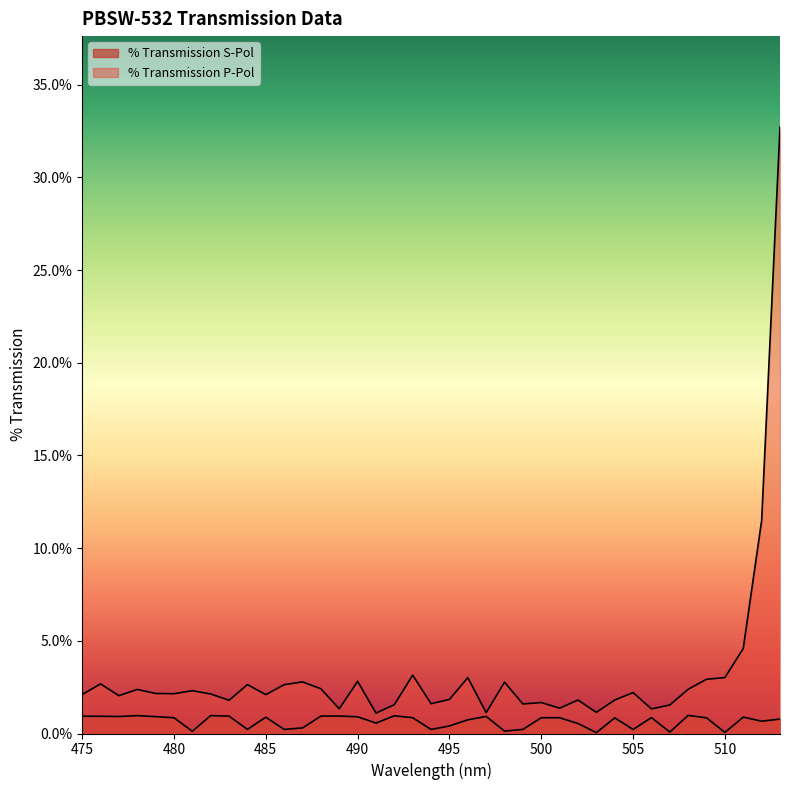

Rank the series at 475 from lowest to highest value.

% Transmission S-Pol, % Transmission P-Pol